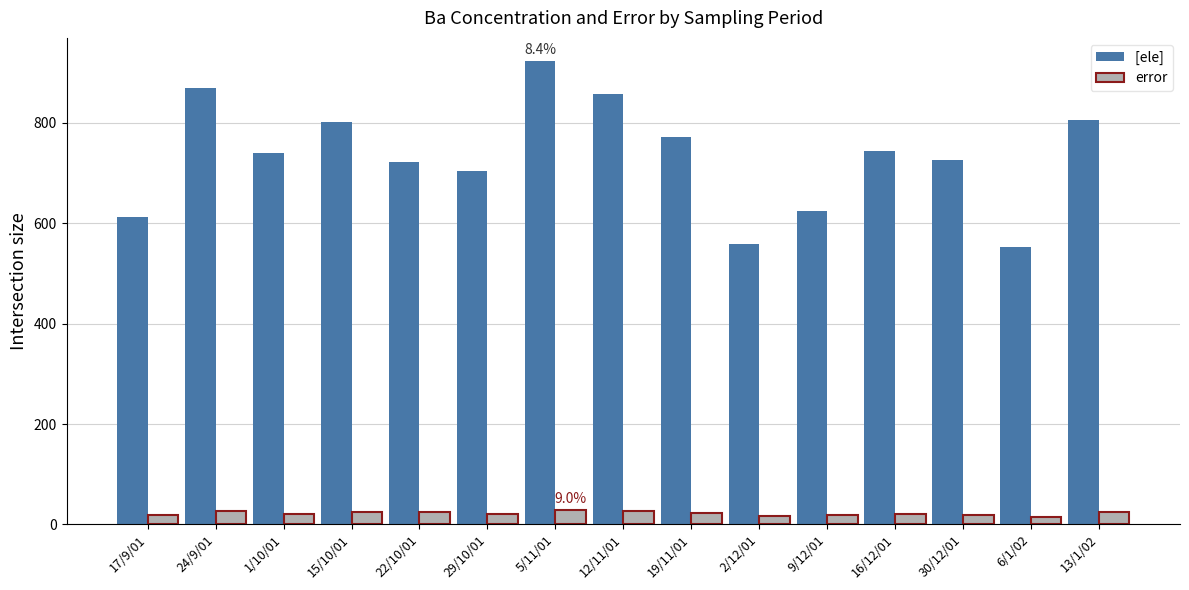

At which category is the sum across all series the highest?

5/11/01